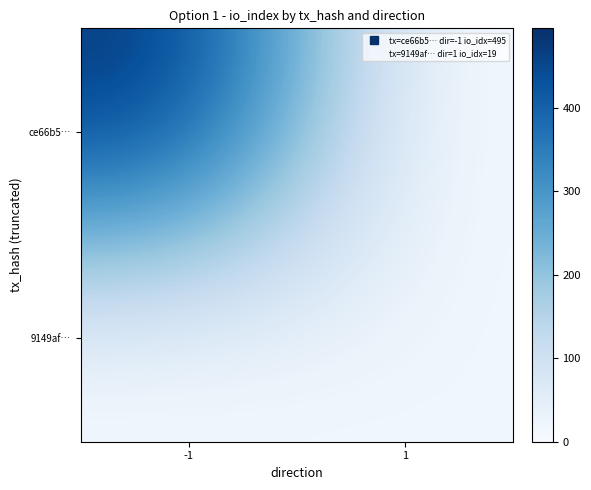

Reading right to left, extract all data points from this chart.

ce66b5…: 1=0	-1=495
9149af…: 1=19	-1=0